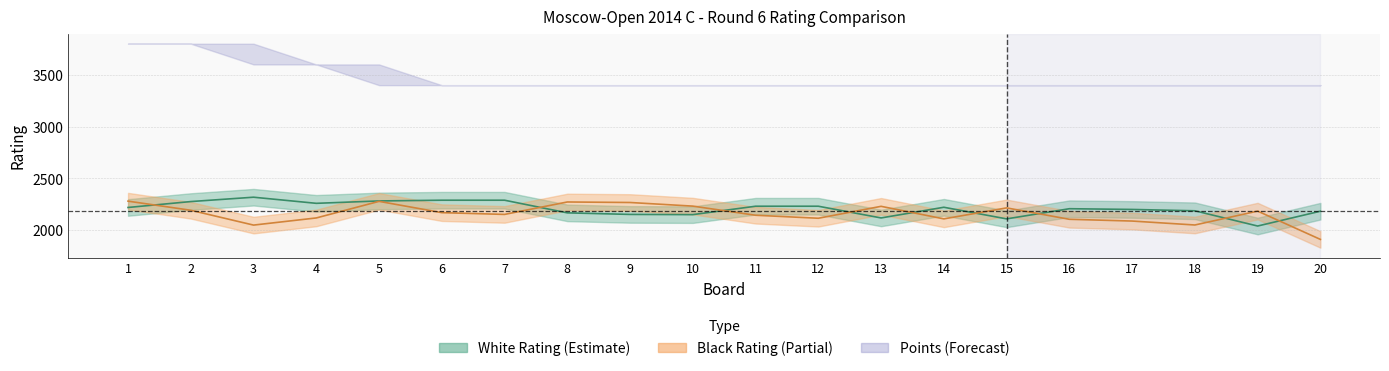

What is the sum of the white_rating values at 2 and 11?

4509